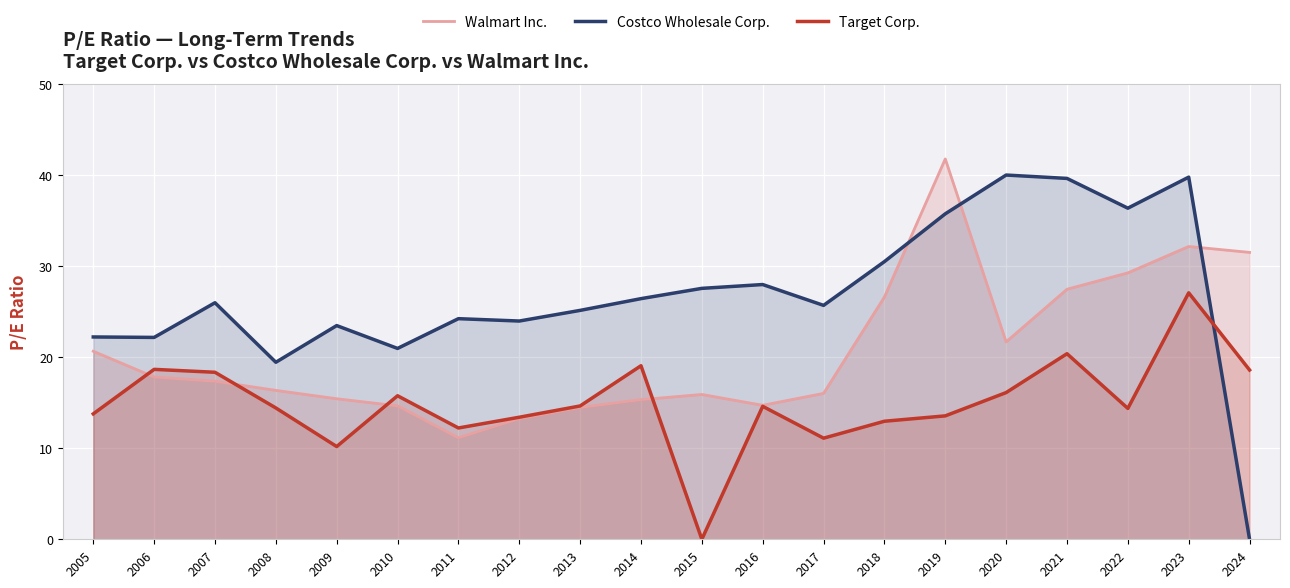

True or false: Walmart Inc. and Costco Wholesale Corp. cross at least once.

True